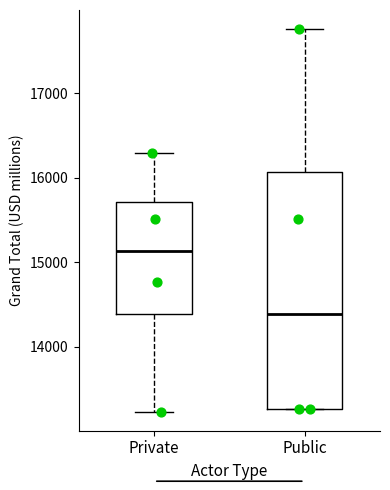

Which box's median line is the highest?

Private